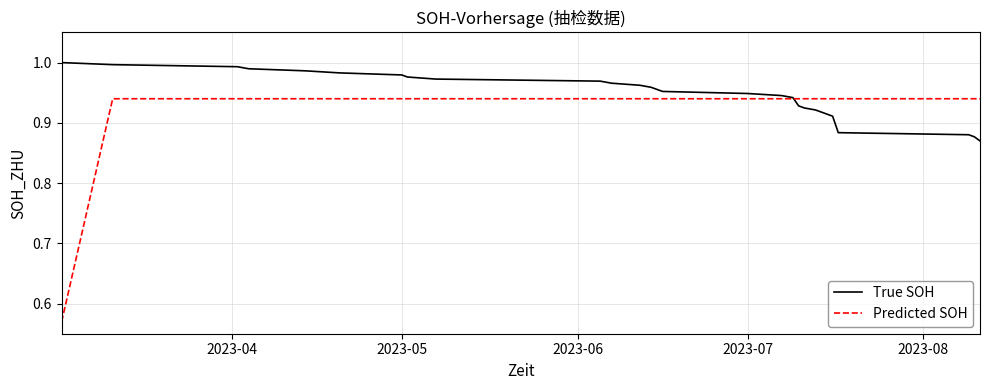

Which series ends up on top after the final intersection of Predicted SOH and True SOH?

Predicted SOH